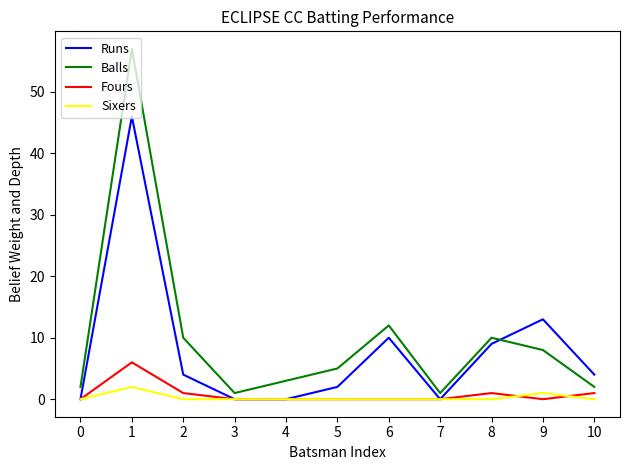

The Fours series shows -2 at 5. True or false?

False